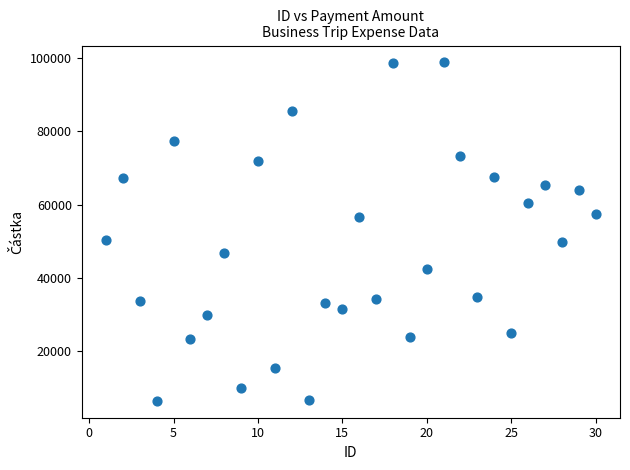

What is the range of X values (max minus min)?

29